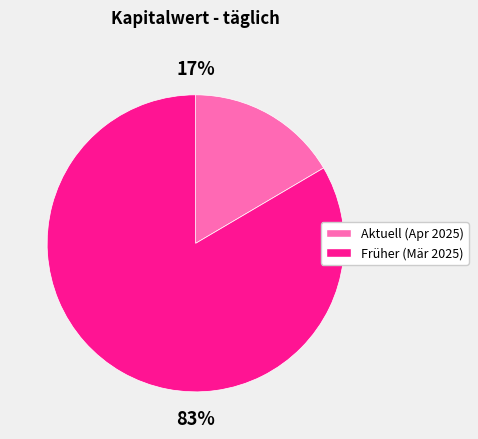

To the nearest percent, what is the average slice percentage?

50%